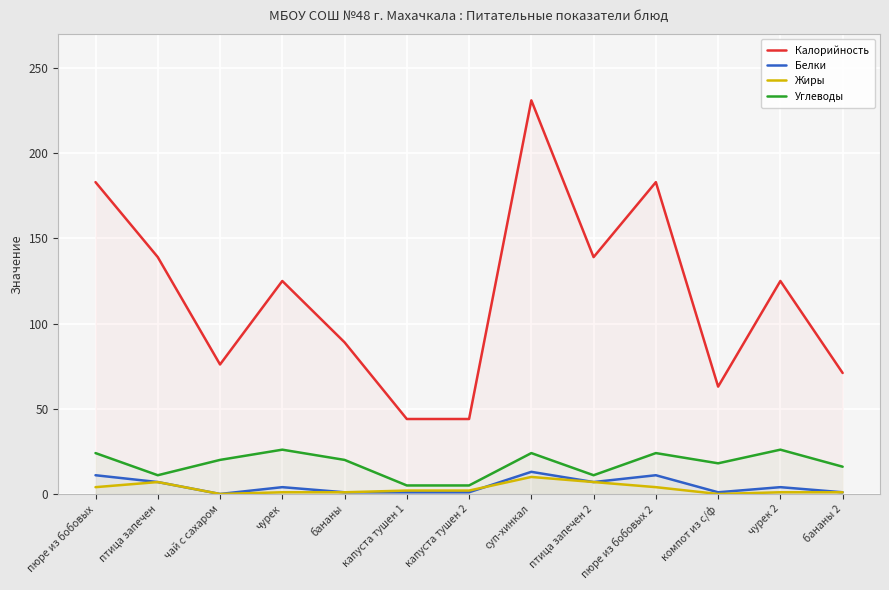

What is the label of the 5th point from the right?

птица запечен 2